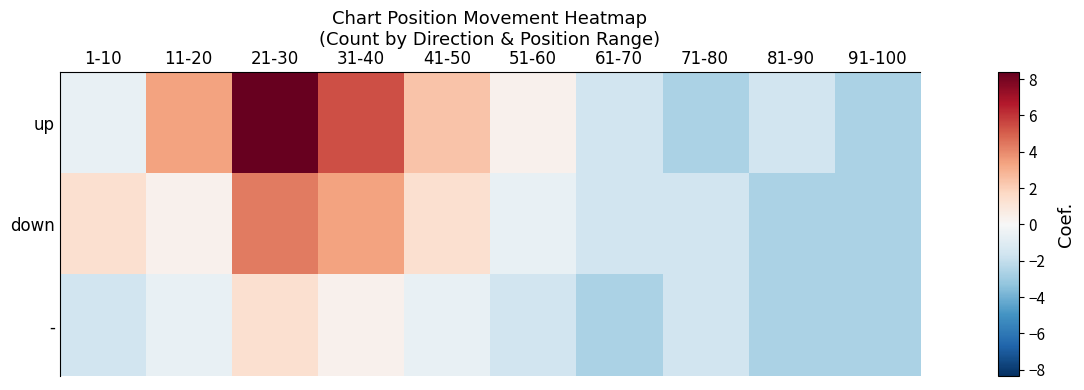

Reading left to right, transcribe all the data shown in this chart.

up: 1-10=-0.6	11-20=3.4	21-30=8.4	31-40=5.4	41-50=2.4	51-60=0.4	61-70=-1.6	71-80=-2.6	81-90=-1.6	91-100=-2.6
down: 1-10=1.4	11-20=0.4	21-30=4.4	31-40=3.4	41-50=1.4	51-60=-0.6	61-70=-1.6	71-80=-1.6	81-90=-2.6	91-100=-2.6
-: 1-10=-1.6	11-20=-0.6	21-30=1.4	31-40=0.4	41-50=-0.6	51-60=-1.6	61-70=-2.6	71-80=-1.6	81-90=-2.6	91-100=-2.6